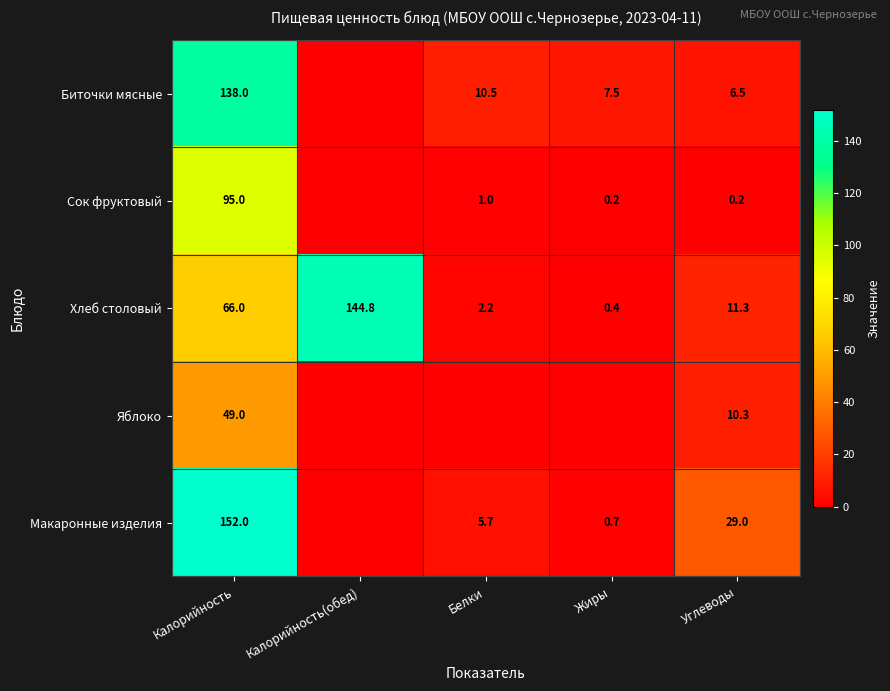

Rank the series at Калорийность from lowest to highest value.

Яблоко, Хлеб столовый, Сок фруктовый, Биточки мясные, Макаронные изделия